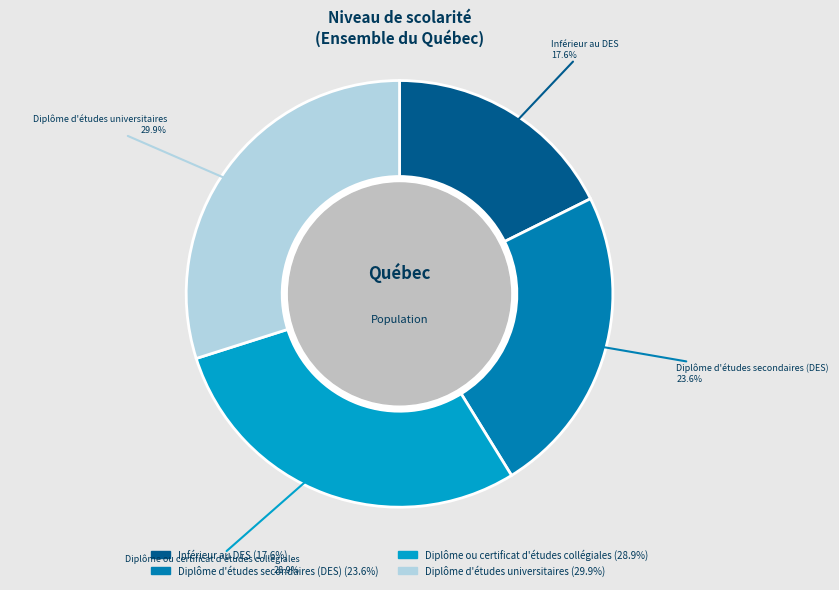

How many slices are in this pie chart?

4